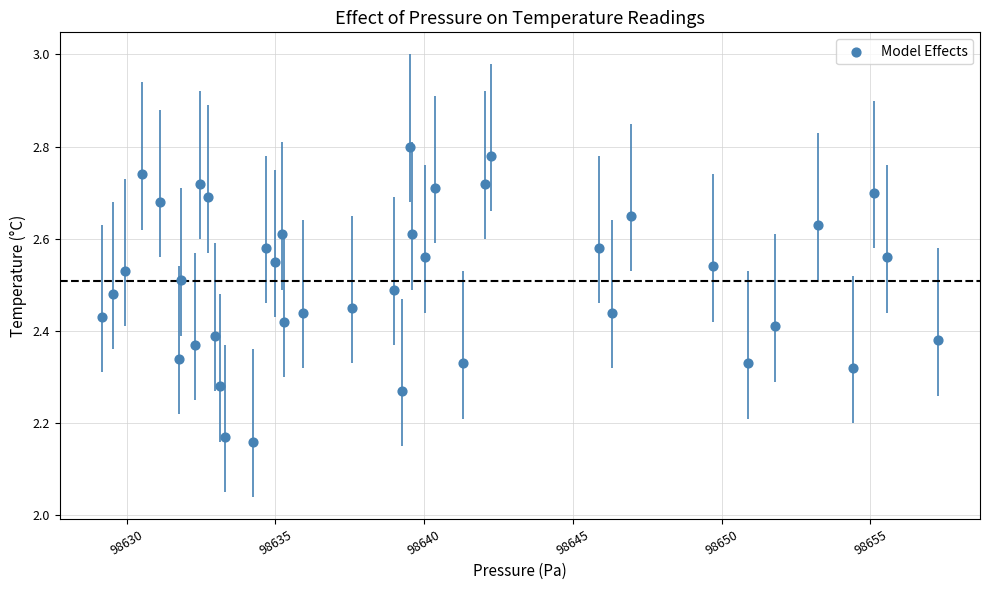

What is the range of Y values (max minus min)?

0.6